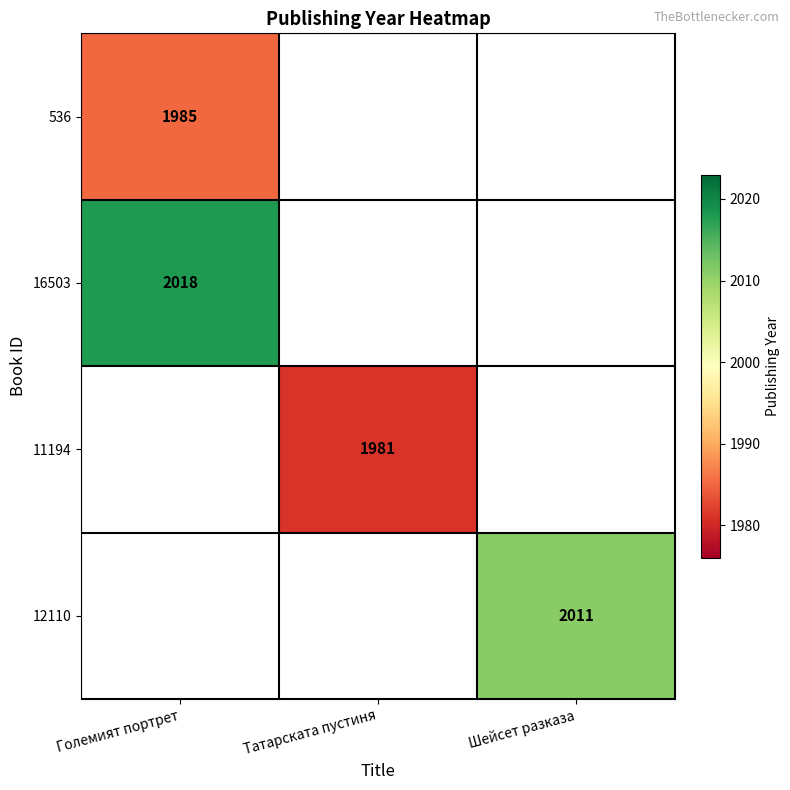

True or false: 12110 has a value of 2011 at Шейсет разказа.

True